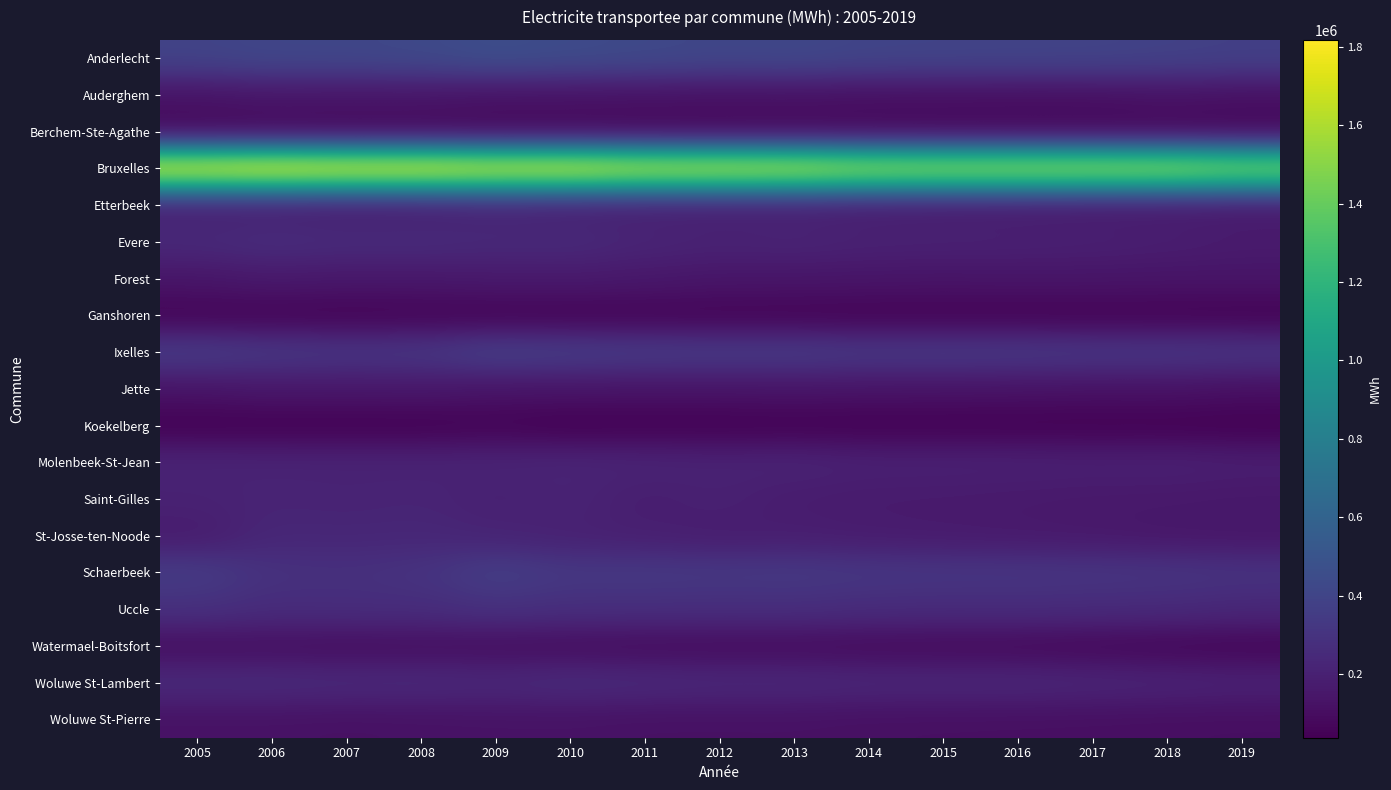

What is the difference between the highest and lowest values at 2016?

1571992